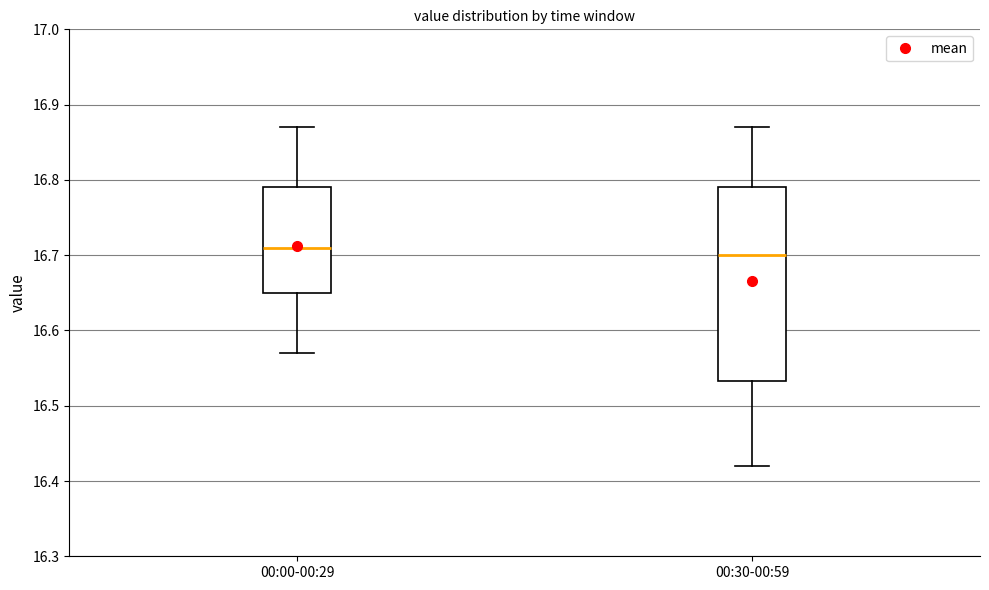

Which box is the tallest, from its lower edge to its upper edge?

00:30-00:59